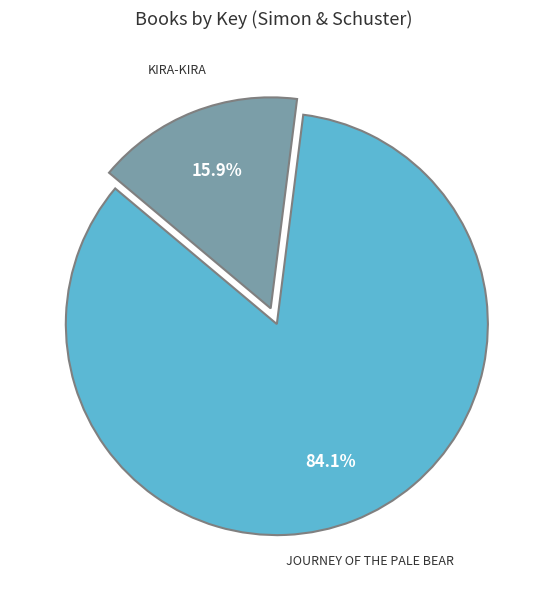

Does any single category account for the majority?

Yes